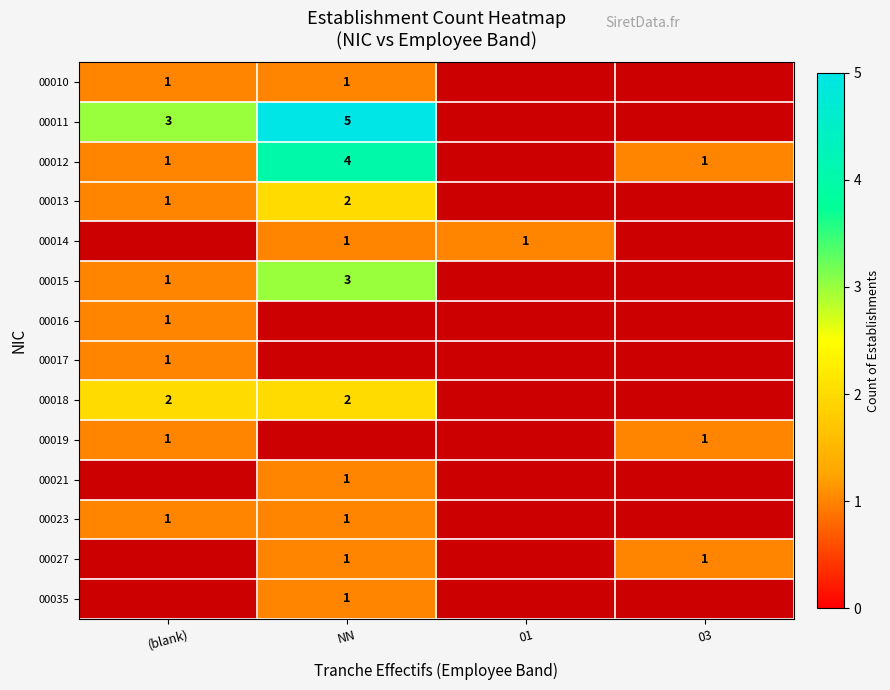

The value of 00018 at NN is 1. True or false?

False